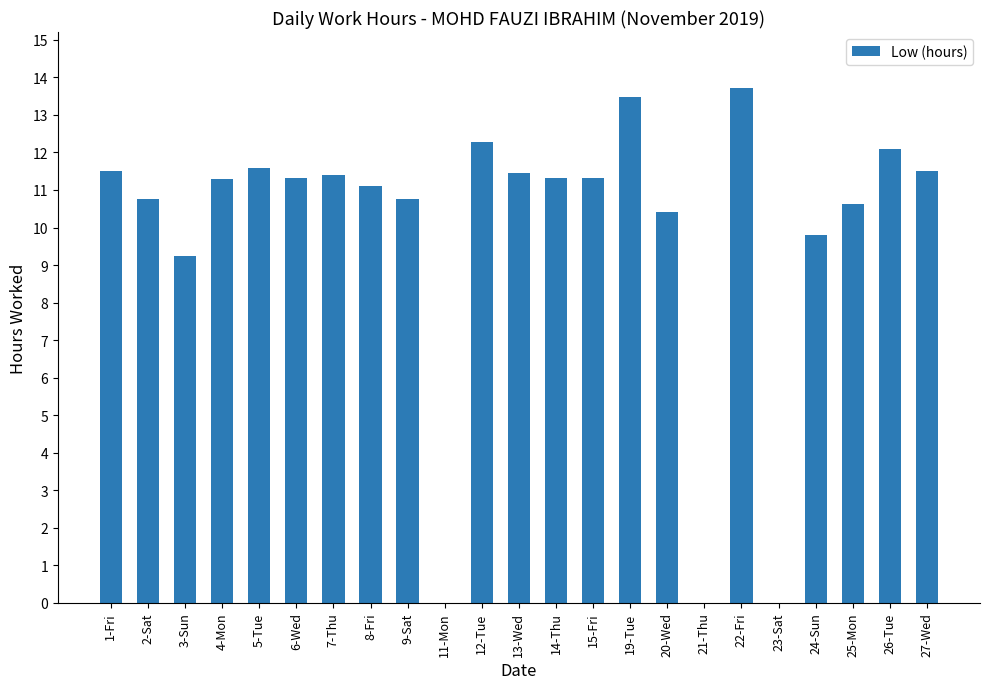

The value at 25-Mon is 4.0. True or false?

False